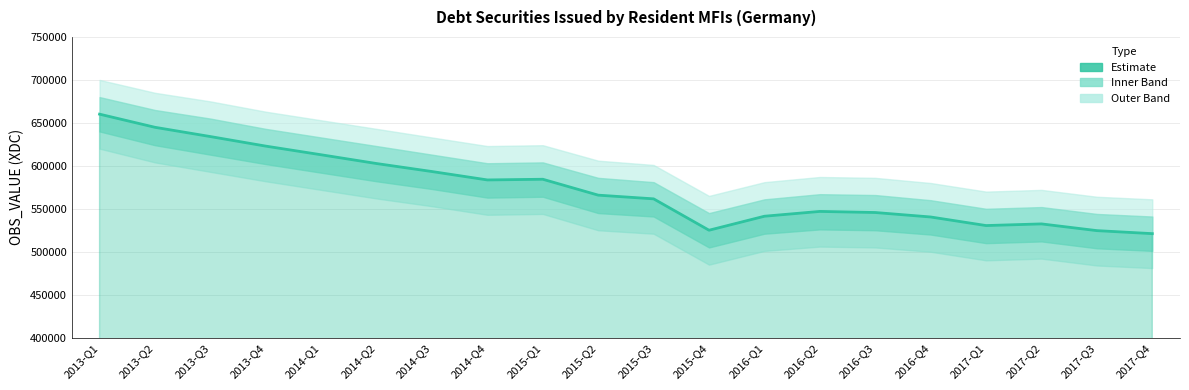

At which label is the value closest to 590598?

2014-Q3